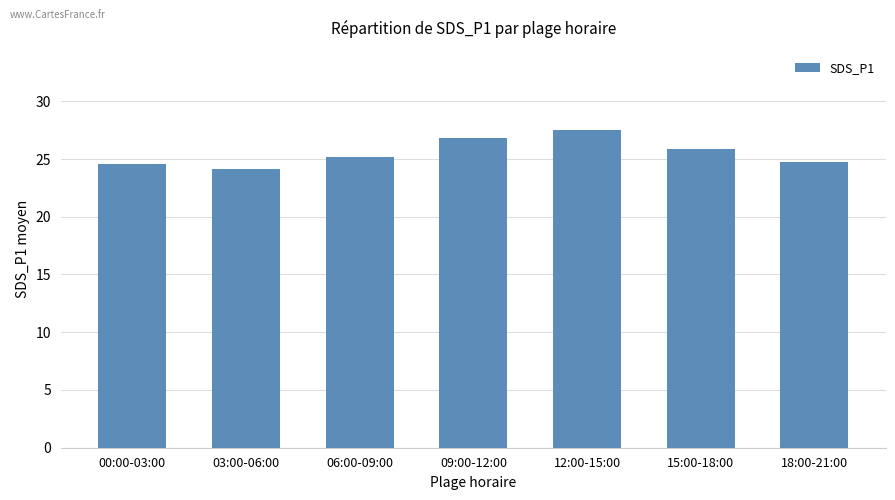

What is the change in value from 00:00-03:00 to 15:00-18:00?

+1.4